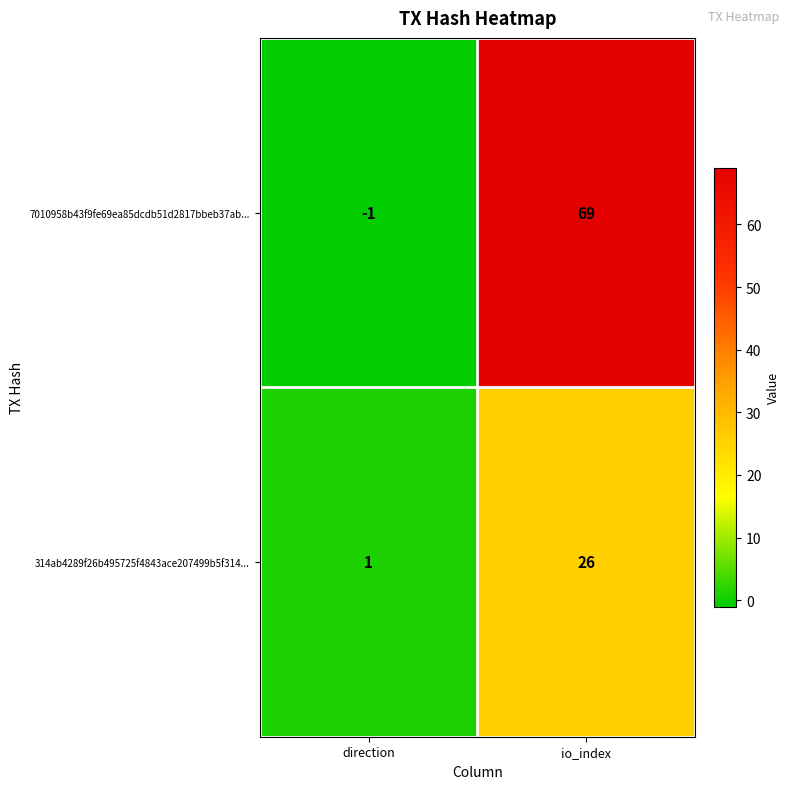

What is the difference between the highest and lowest values at io_index?

43